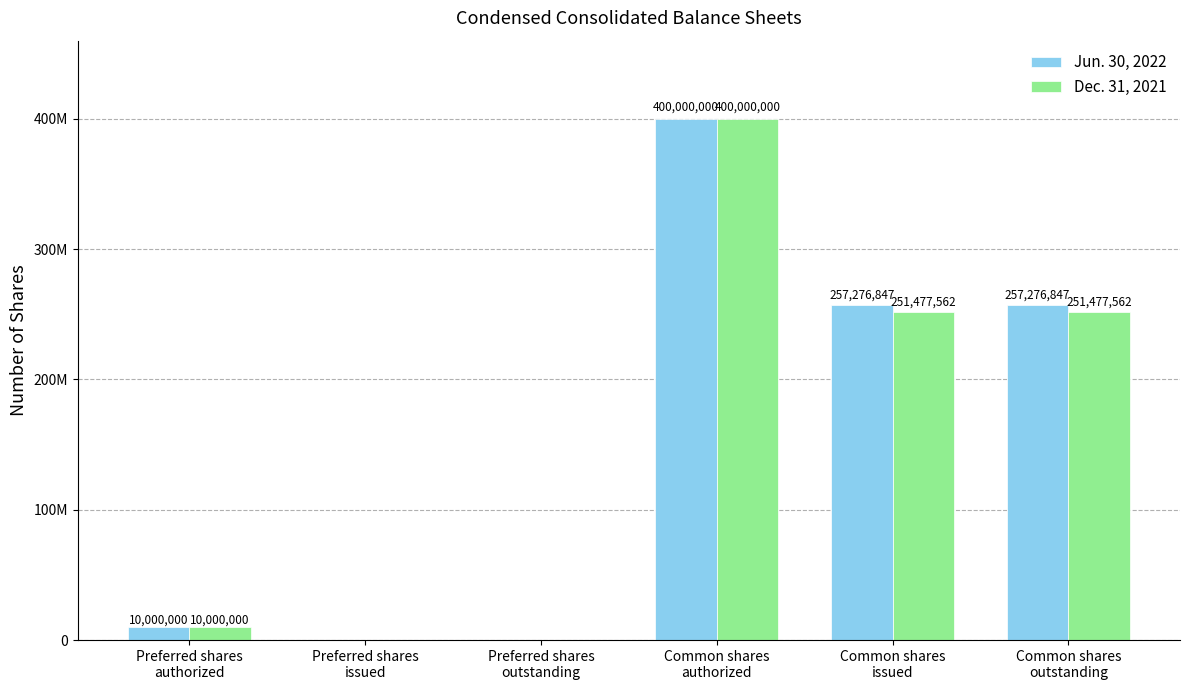

Are the bars grouped side by side (vs. stacked)?

Yes